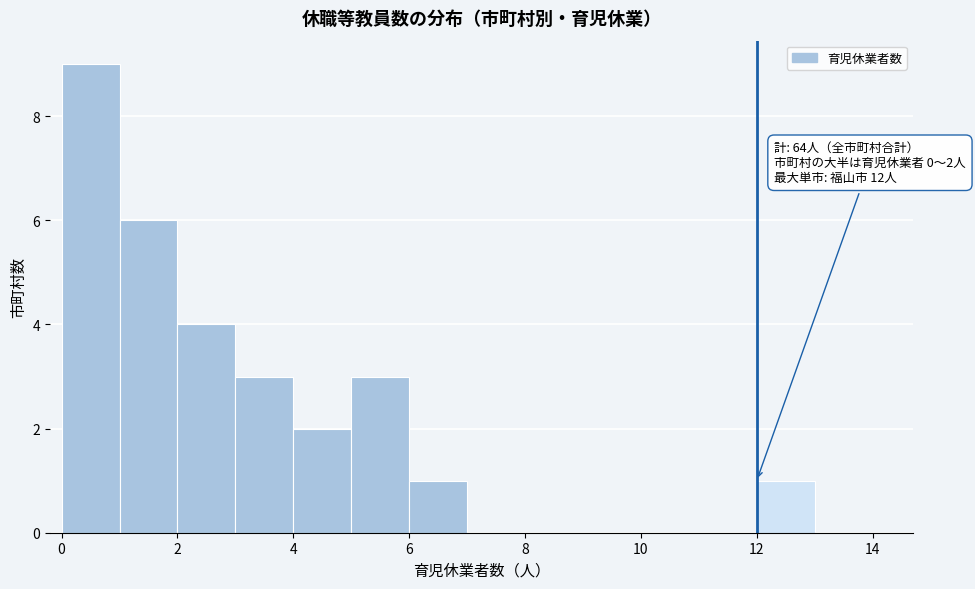

Which range on the x-axis has the tallest bar?

0 to 1